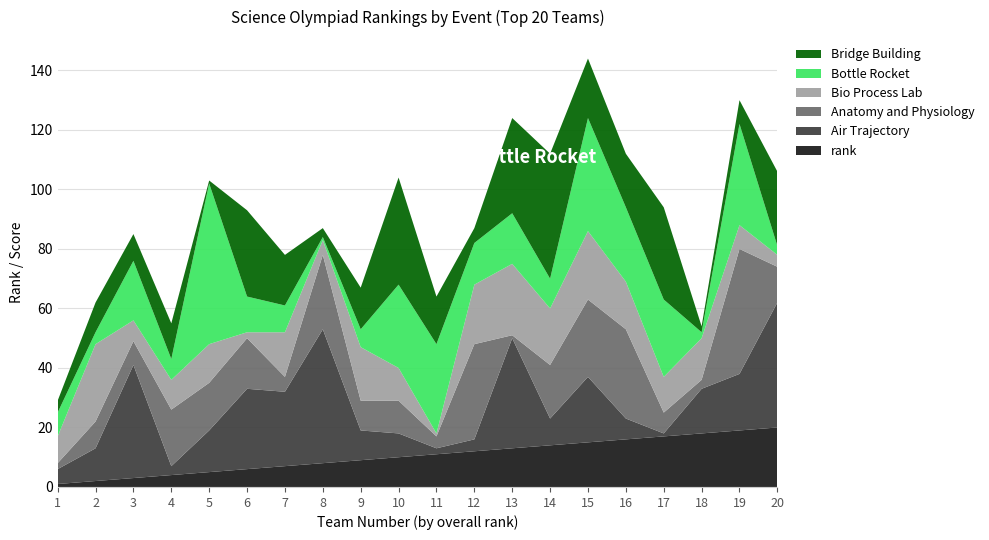

Reading right to left, extract all data points from this chart.

rank: 20=20	19=19	18=18	17=17	16=16	15=15	14=14	13=13	12=12	11=11	10=10	9=9	8=8	7=7	6=6	5=5	4=4	3=3	2=2	1=1
Air Trajectory: 20=42	19=19	18=15	17=1	16=7	15=22	14=9	13=37	12=4	11=2	10=8	9=10	8=45	7=25	6=27	5=14	4=3	3=38	2=11	1=5
Anatomy and Physiology: 20=12	19=42	18=3	17=7	16=30	15=26	14=18	13=1	12=32	11=4	10=11	9=10	8=25	7=5	6=17	5=16	4=19	3=8	2=9	1=2
Bio Process Lab: 20=4	19=8	18=14	17=12	16=16	15=23	14=19	13=24	12=20	11=1	10=11	9=18	8=5	7=15	6=2	5=13	4=10	3=7	2=26	1=9
Bottle Rocket: 20=3	19=34	18=2	17=26	16=25	15=38	14=10	13=17	12=14	11=30	10=28	9=6	8=1	7=9	6=12	5=54	4=7	3=20	2=4	1=8
Bridge Building: 20=25	19=8	18=2	17=31	16=18	15=20	14=42	13=32	12=5	11=16	10=36	9=14	8=3	7=17	6=29	5=1	4=12	3=9	2=10	1=4